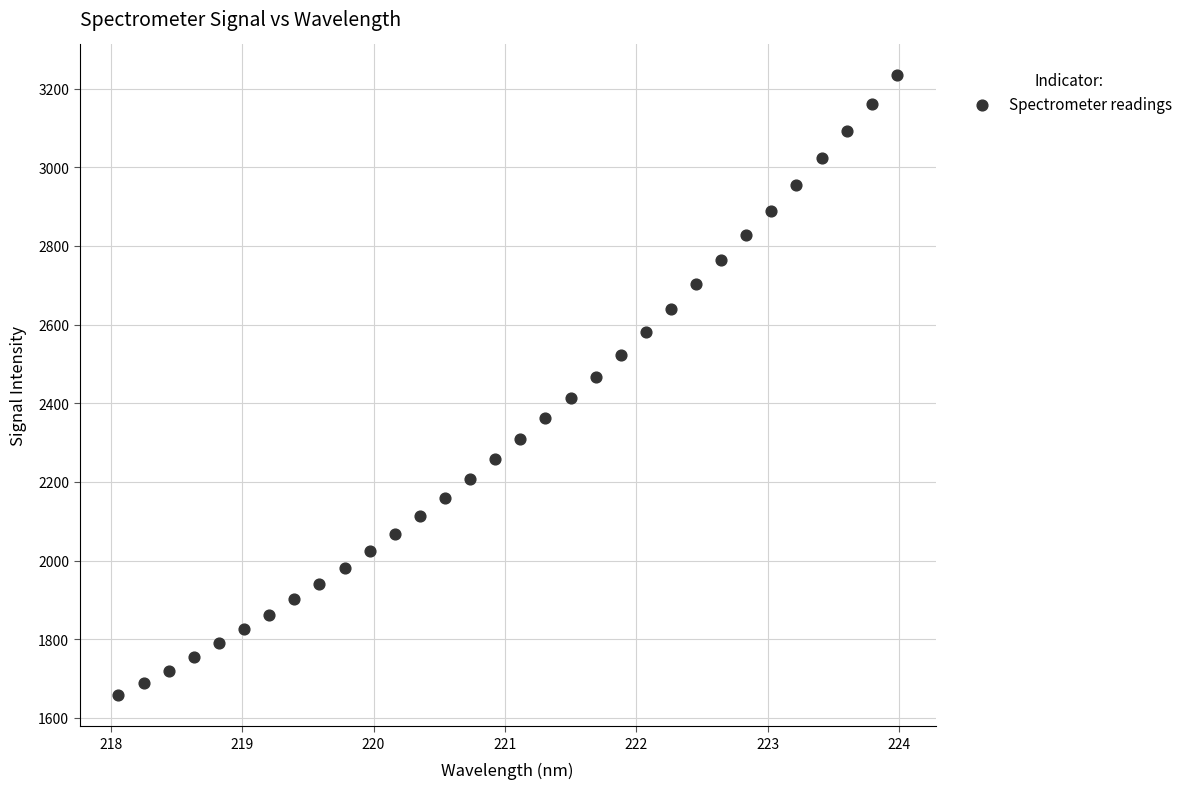

What is the range of Y values (max minus min)?

1576.0